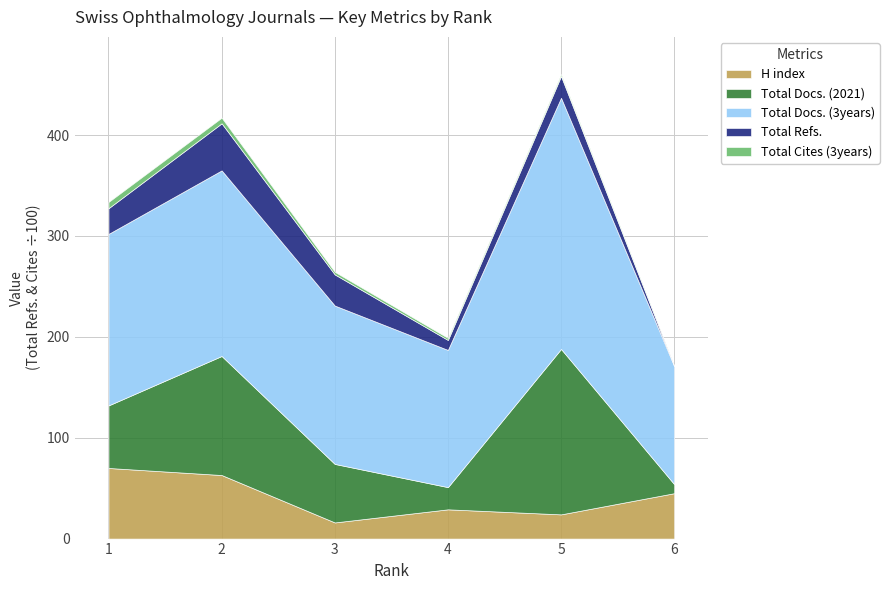

What is the maximum value for Total Cites (3years)?

619